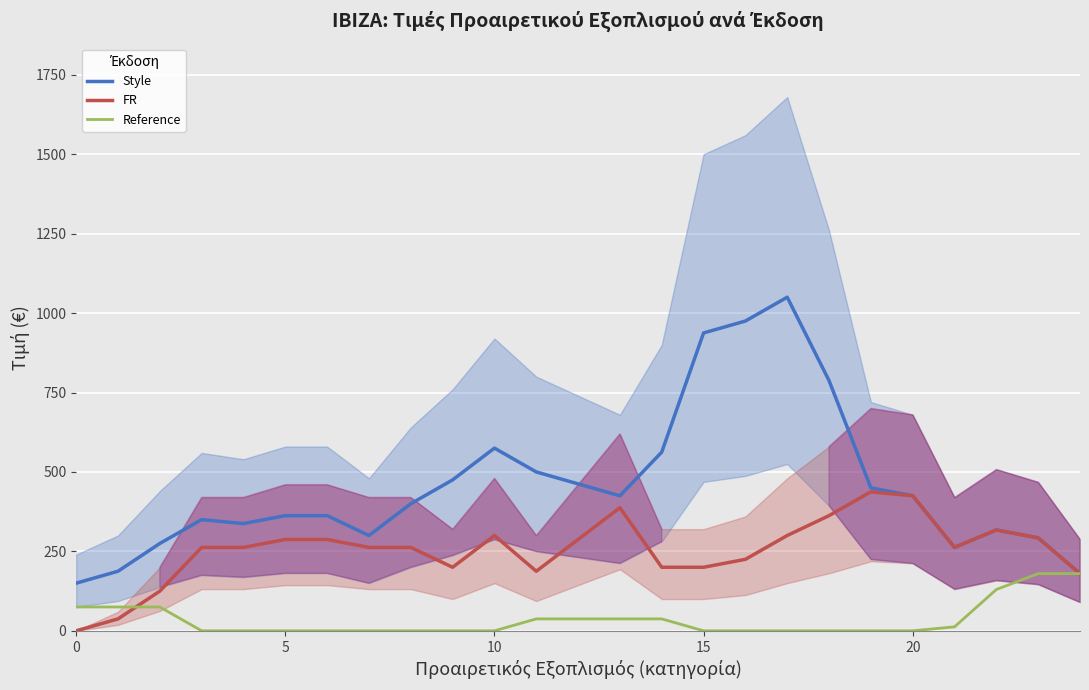

What is the average value of the Style series?

456.1